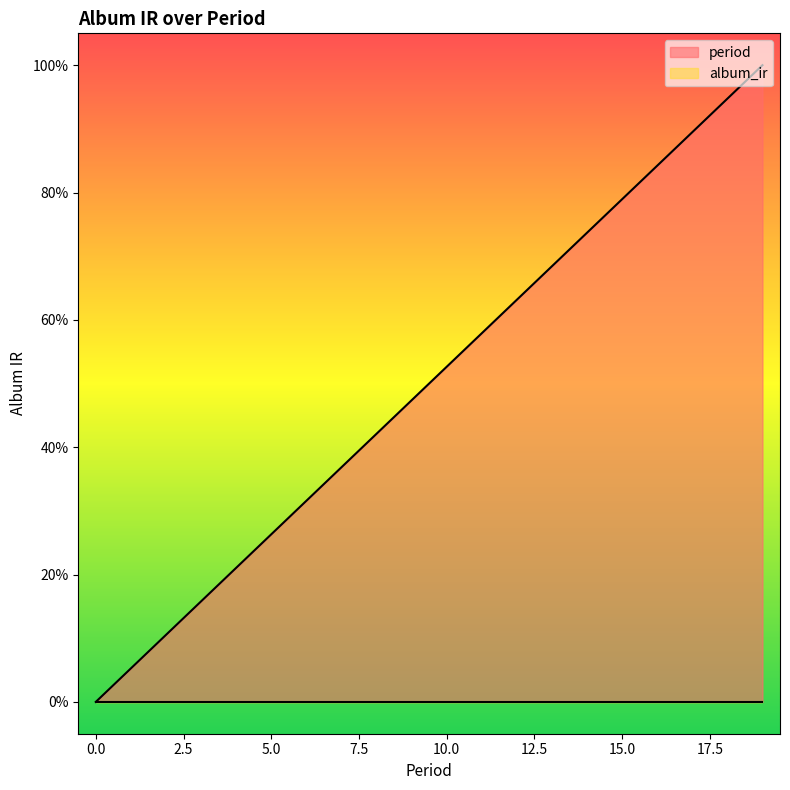

What is the value of the 15th point from the left?

0.7